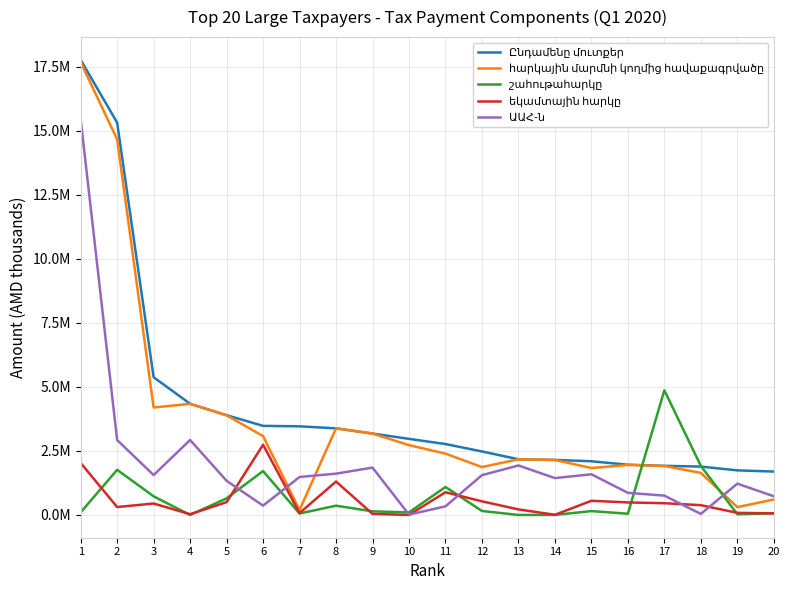

Does the chart have visible grid lines?

Yes